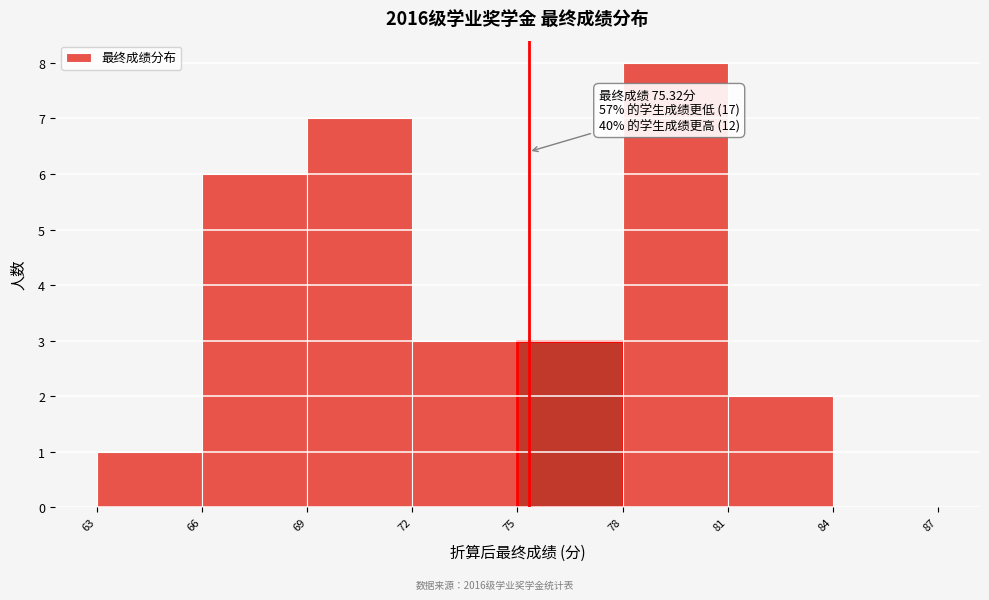

Over which range of the x-axis is the bar tallest?

78 to 81